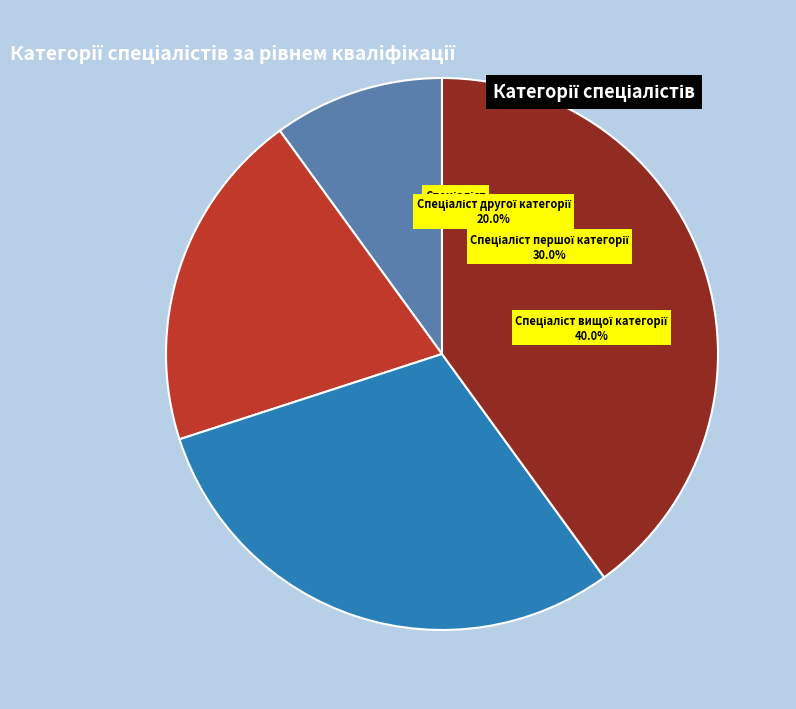

Does Спеціаліст другої категорії account for over 50% of the chart?

No